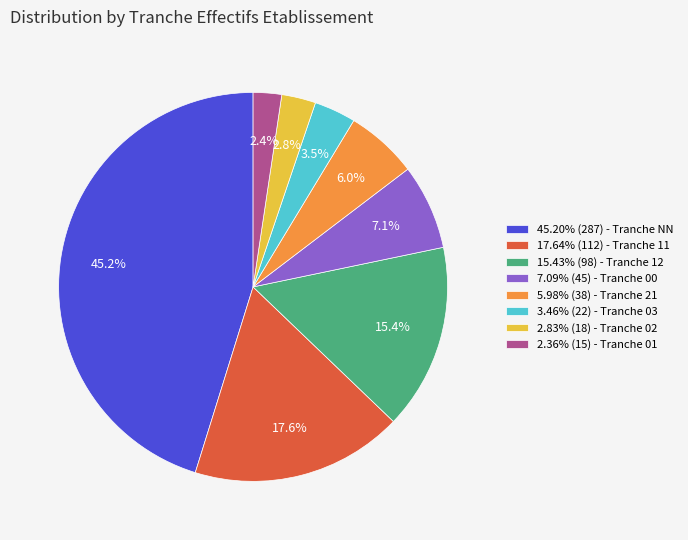

Is there a majority slice in this chart?

No